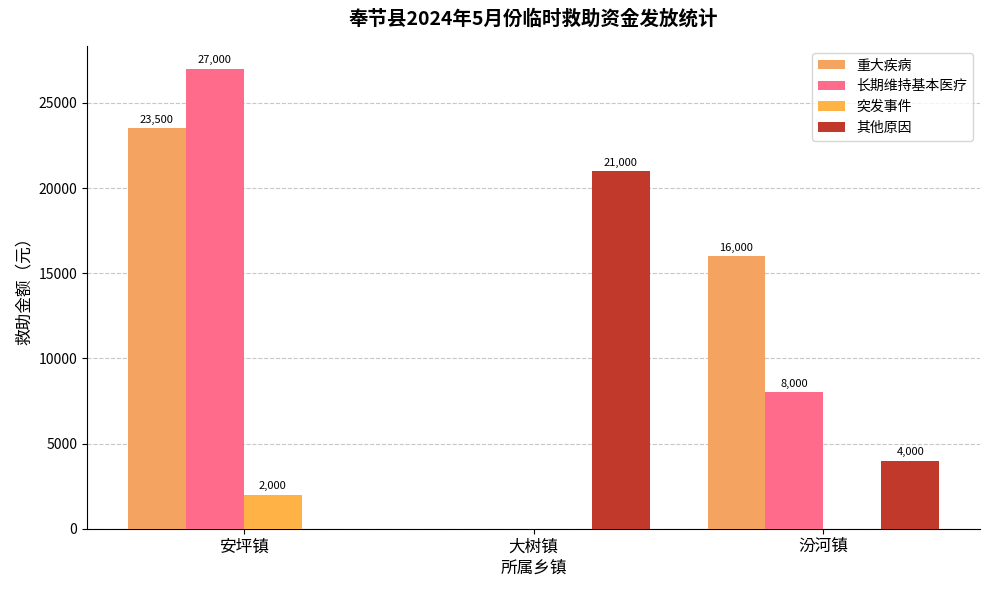

Rank the categories by 重大疾病 value from highest to lowest.

安坪镇, 汾河镇, 大树镇